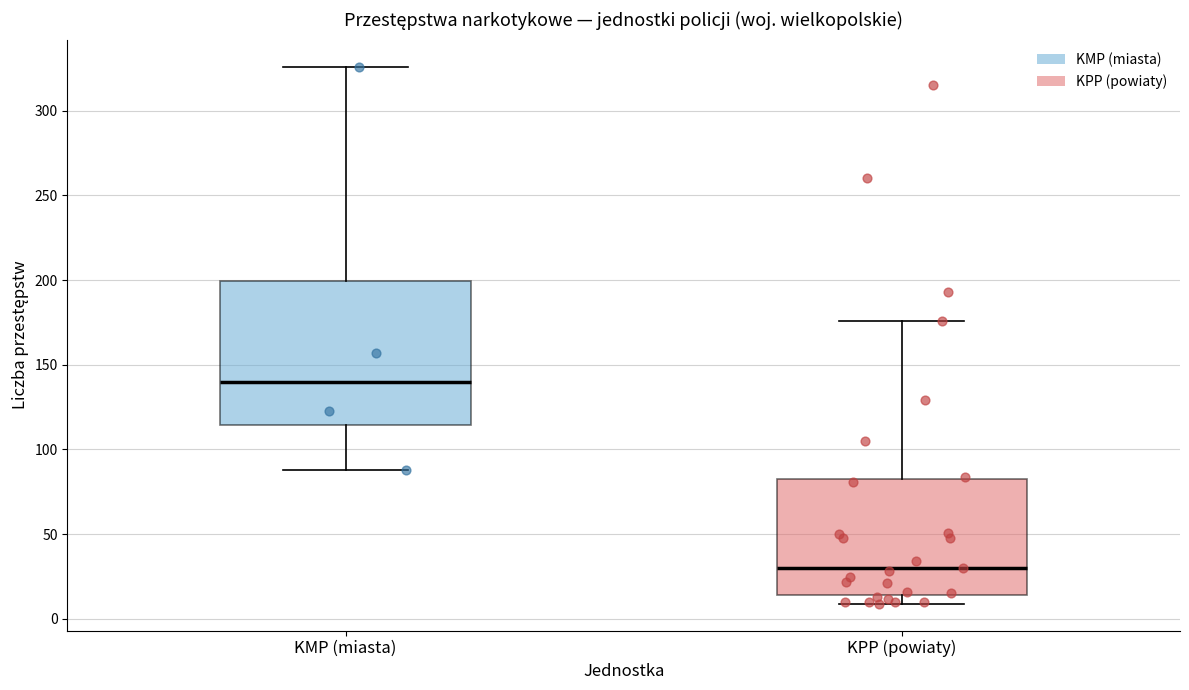

Reading left to right, transcribe this box plot: for each box, give where its median line is, the range the box spans, and where its two whiskers end, as read against the y-axis. The values are not printed on the chart, so give them approximately, as read against the axis.

KMP (miasta): median 140, box 115 to 200, whiskers 90 to 325
KPP (powiaty): median 30, box 15 to 85, whiskers 10 to 175